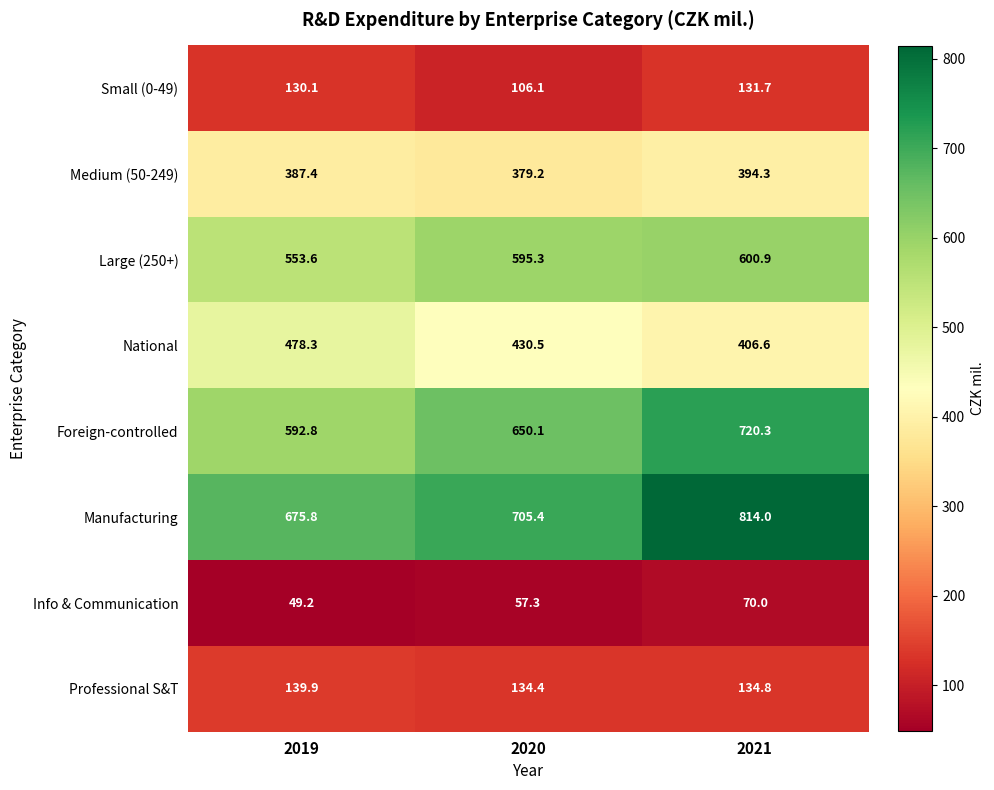

Is it true that National equals 811.6 at 2019?

False